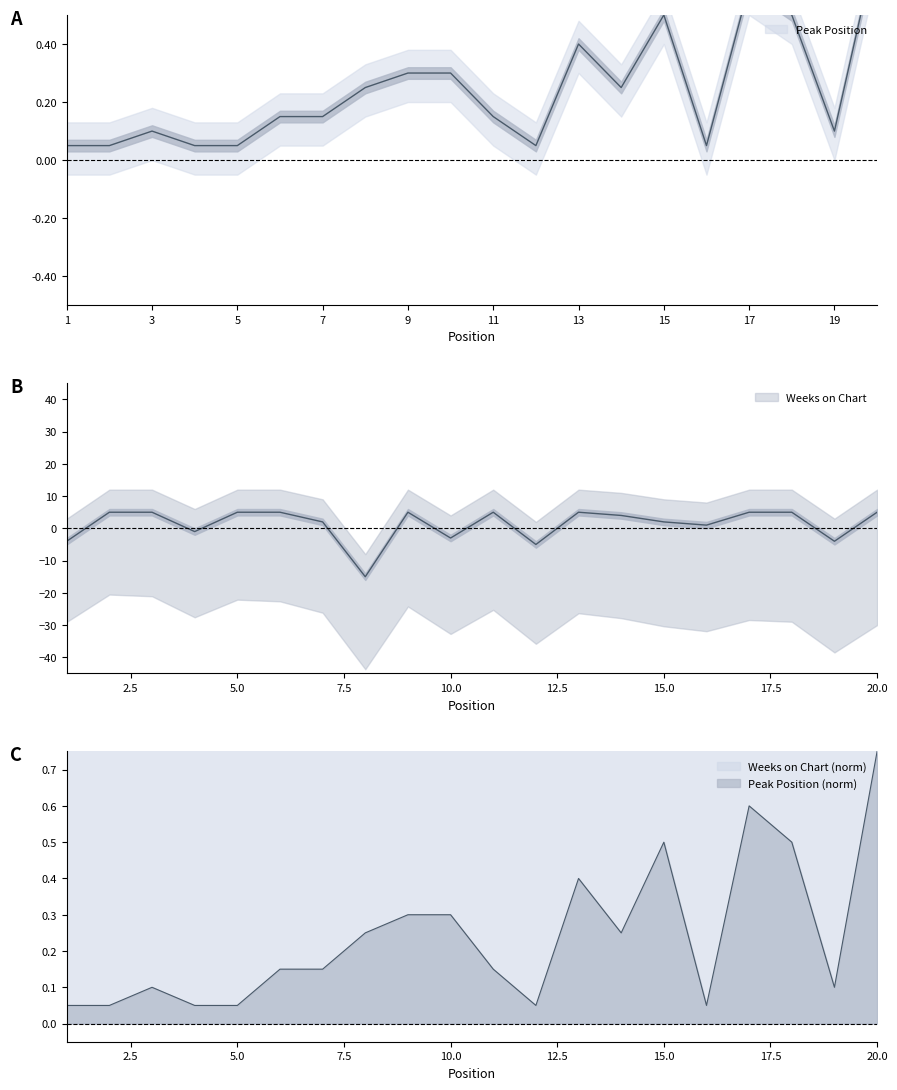

At which category does Peak Position reach its first local peak?

3